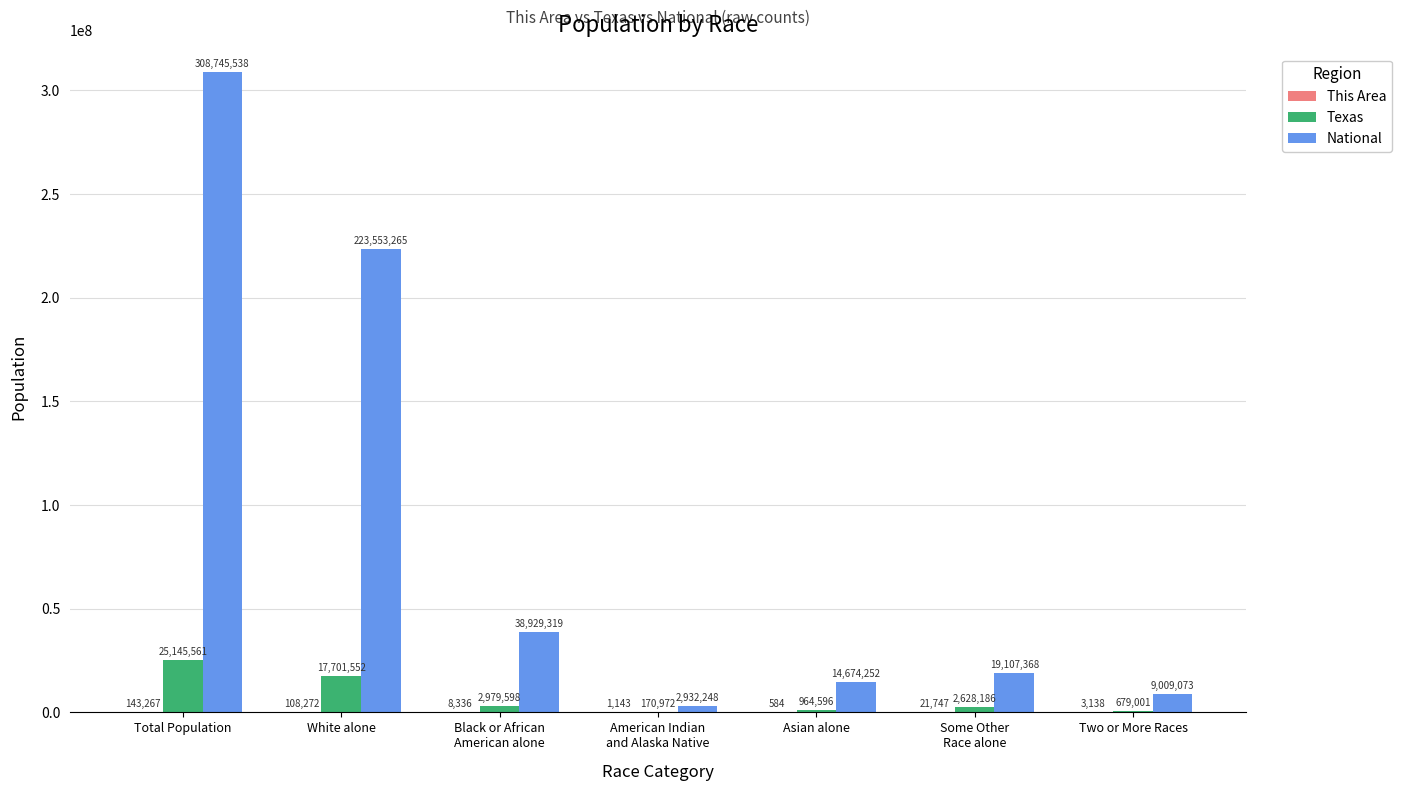

What is the spread (max minus min) of values at Some Other
Race alone?

19085621